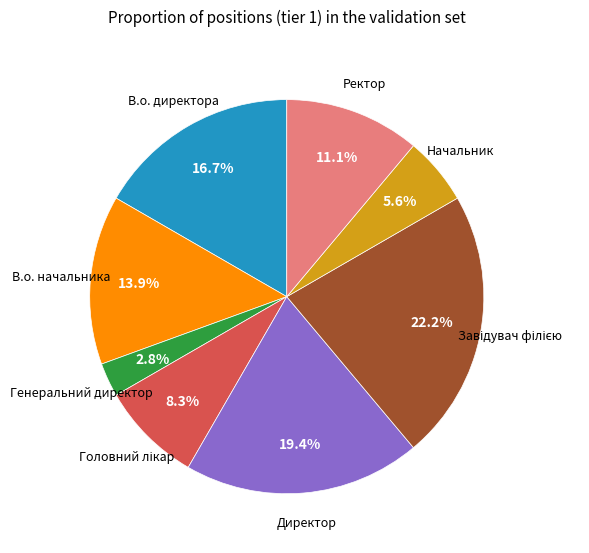

Is there any slice that represents more than half of the pie?

No